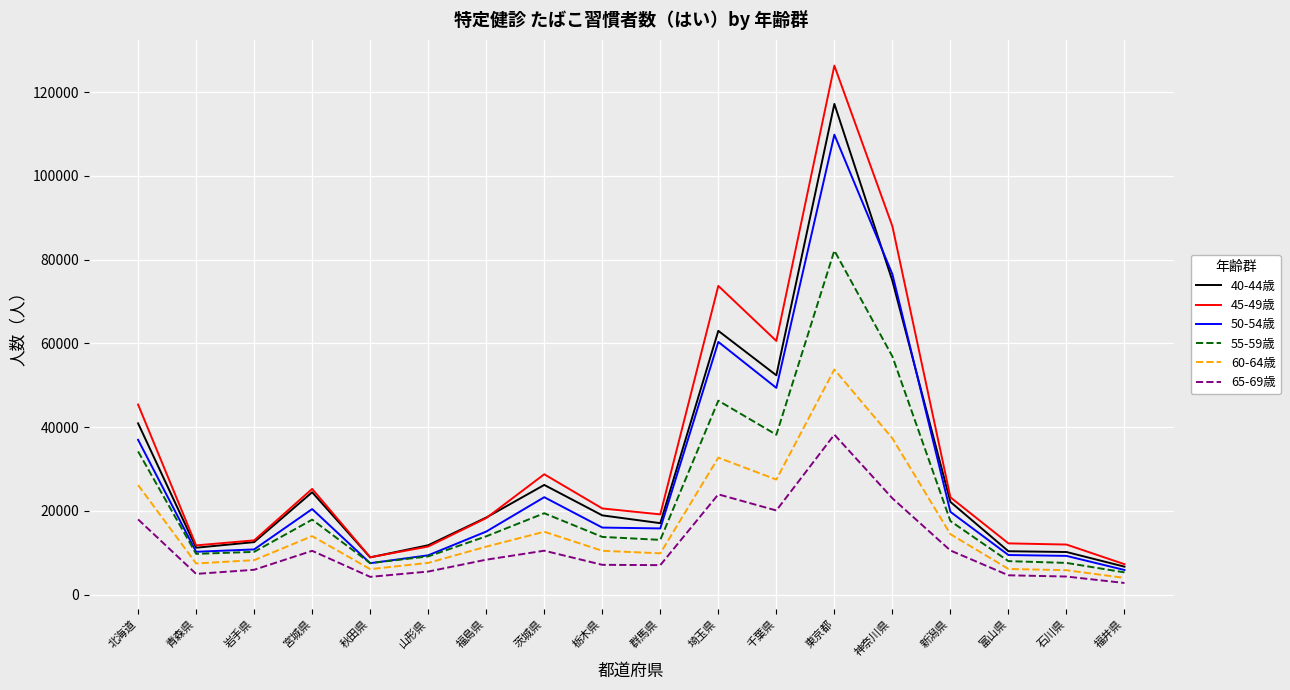

True or false: 45-49歳 and 65-69歳 intersect in this chart.

False